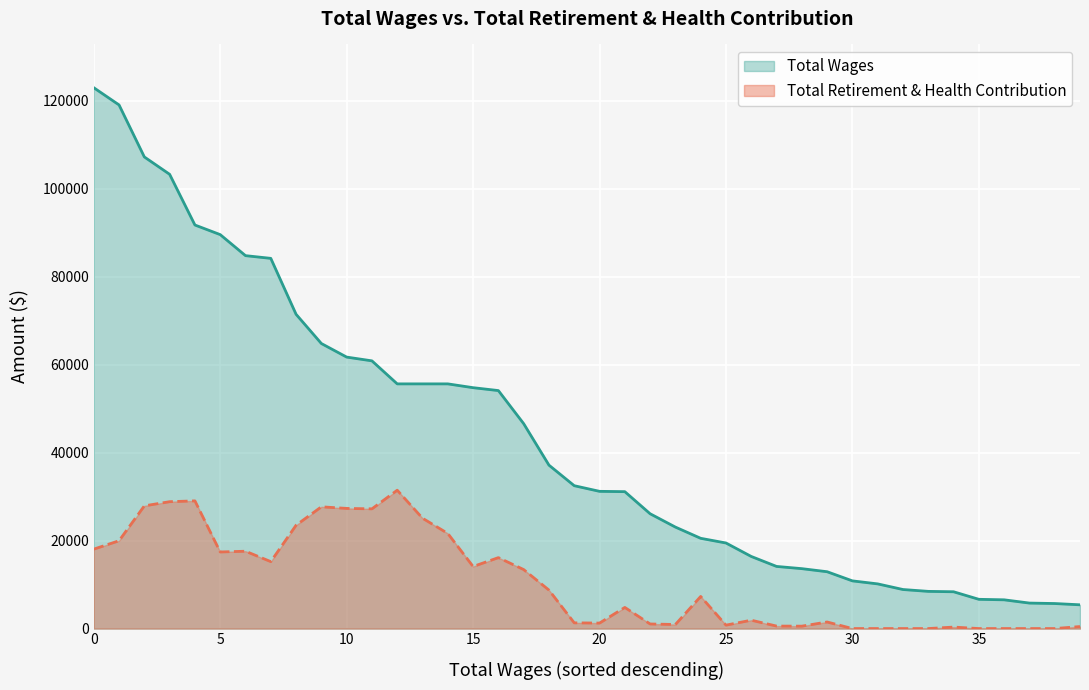

In total_retirement, how many points are lower than both neighbors (excluding endpoints)?

8